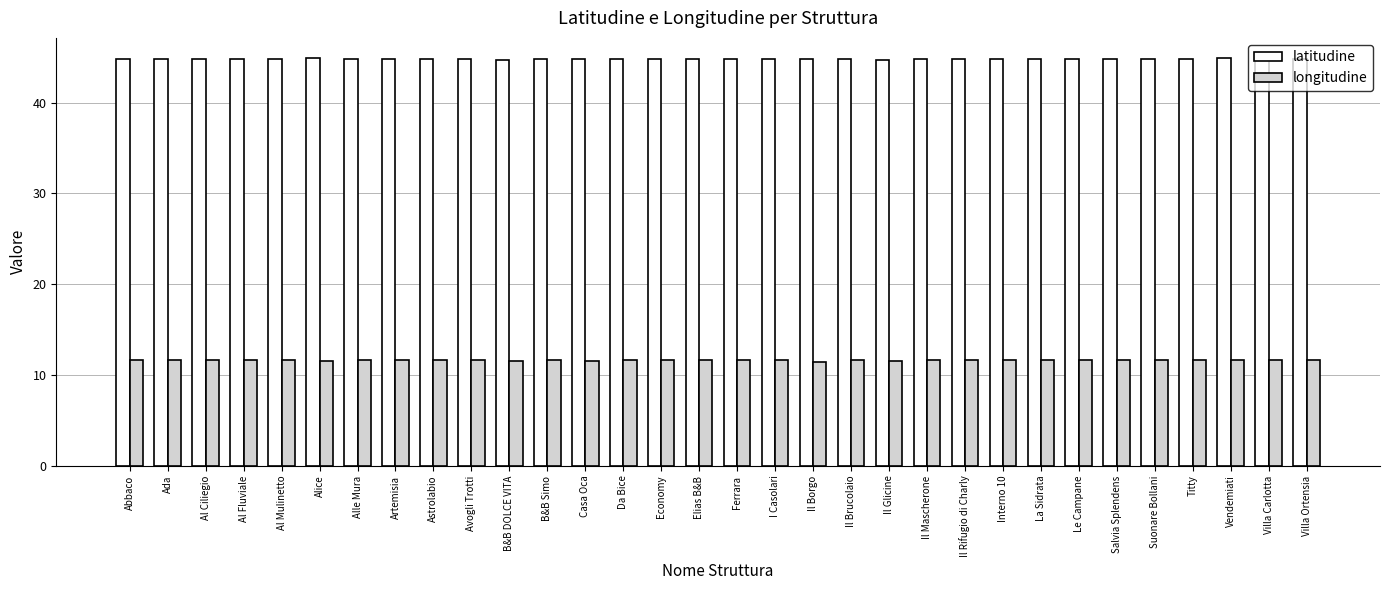

What is the maximum value for latitudine?

44.9